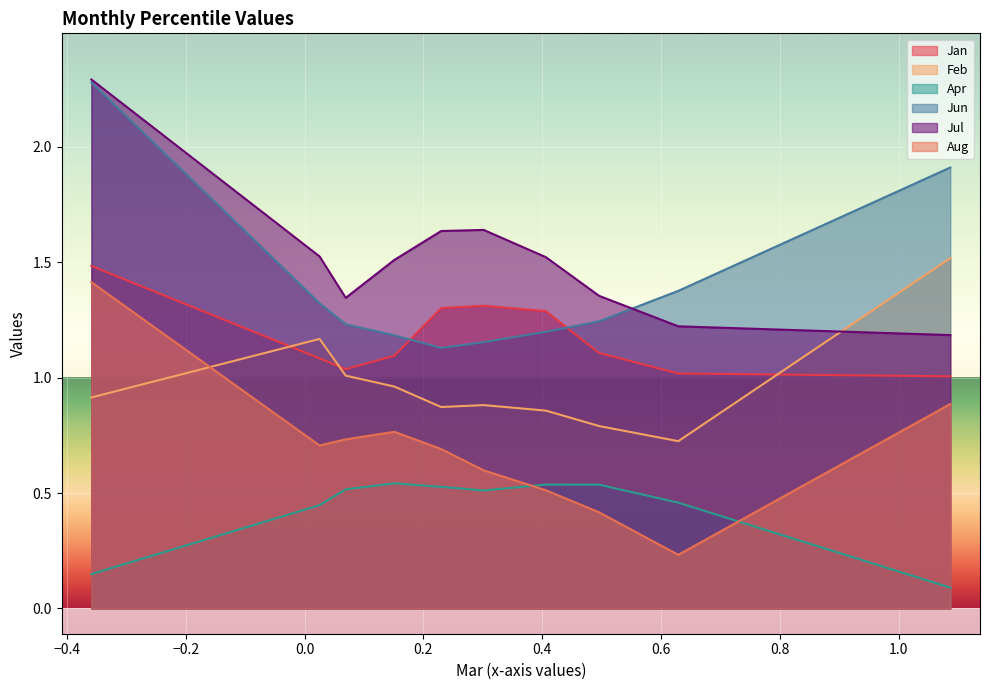

True or false: Aug has more than 1 interior local peaks.

False